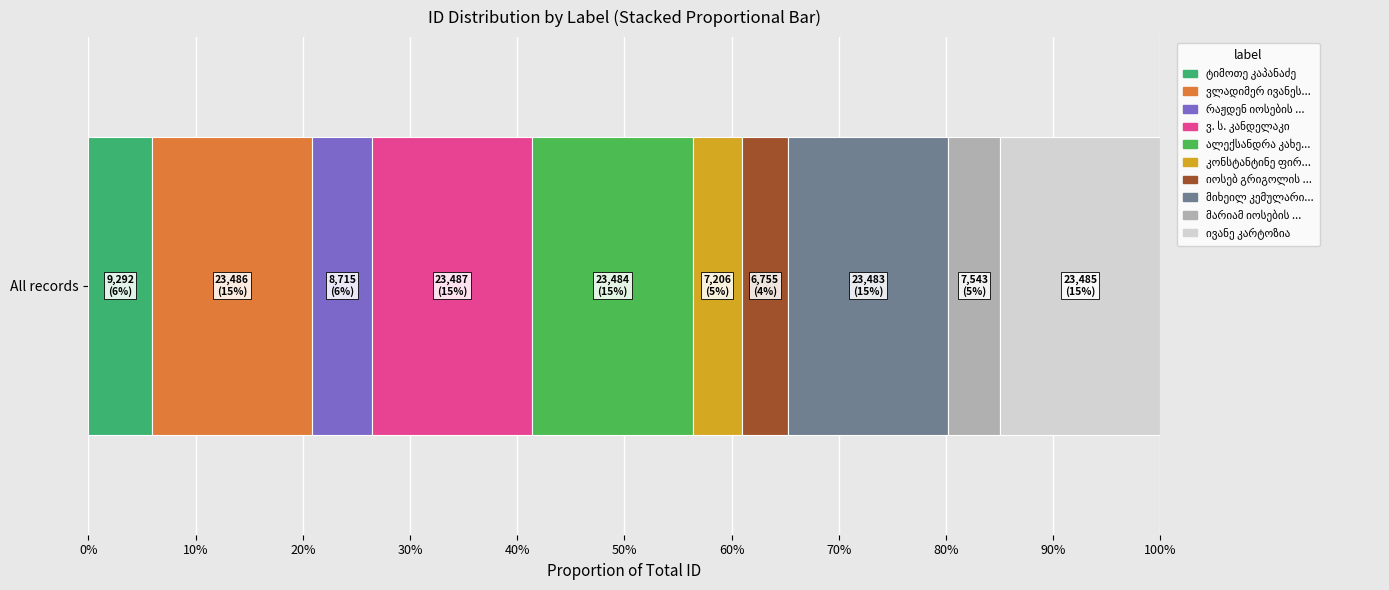

What is the value of the 1st bar from the left?

9292